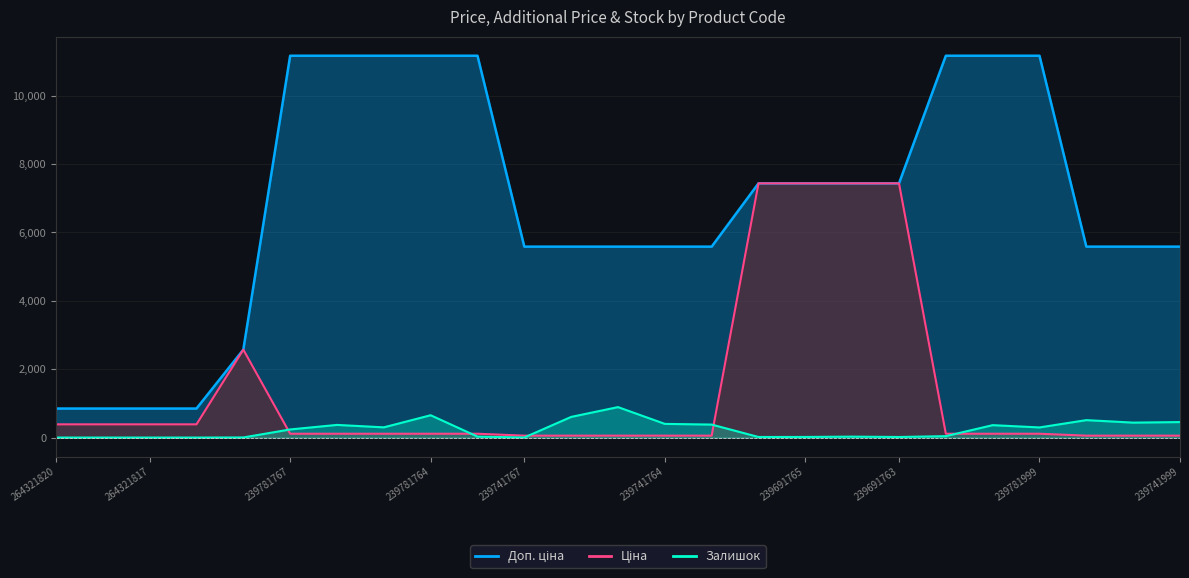

Which category has the lowest value across all series?

264321820